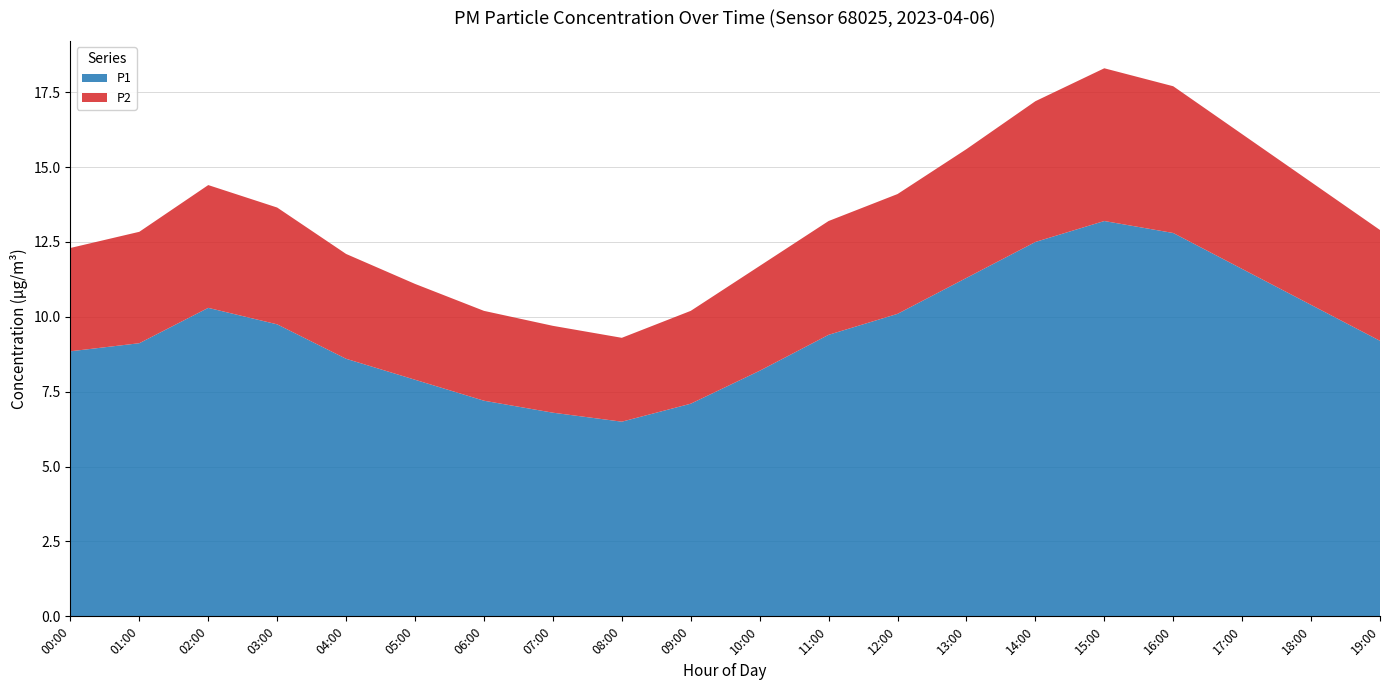

Reading right to left, extract all data points from this chart.

P1: 19:00=9.2	18:00=10.4	17:00=11.6	16:00=12.8	15:00=13.2	14:00=12.5	13:00=11.3	12:00=10.1	11:00=9.4	10:00=8.2	09:00=7.1	08:00=6.5	07:00=6.8	06:00=7.2	05:00=7.9	04:00=8.6	03:00=9.8	02:00=10.3	01:00=9.1	00:00=8.8
P2: 19:00=3.7	18:00=4.1	17:00=4.5	16:00=4.9	15:00=5.1	14:00=4.7	13:00=4.3	12:00=4.0	11:00=3.8	10:00=3.5	09:00=3.1	08:00=2.8	07:00=2.9	06:00=3.0	05:00=3.2	04:00=3.5	03:00=3.9	02:00=4.1	01:00=3.7	00:00=3.5